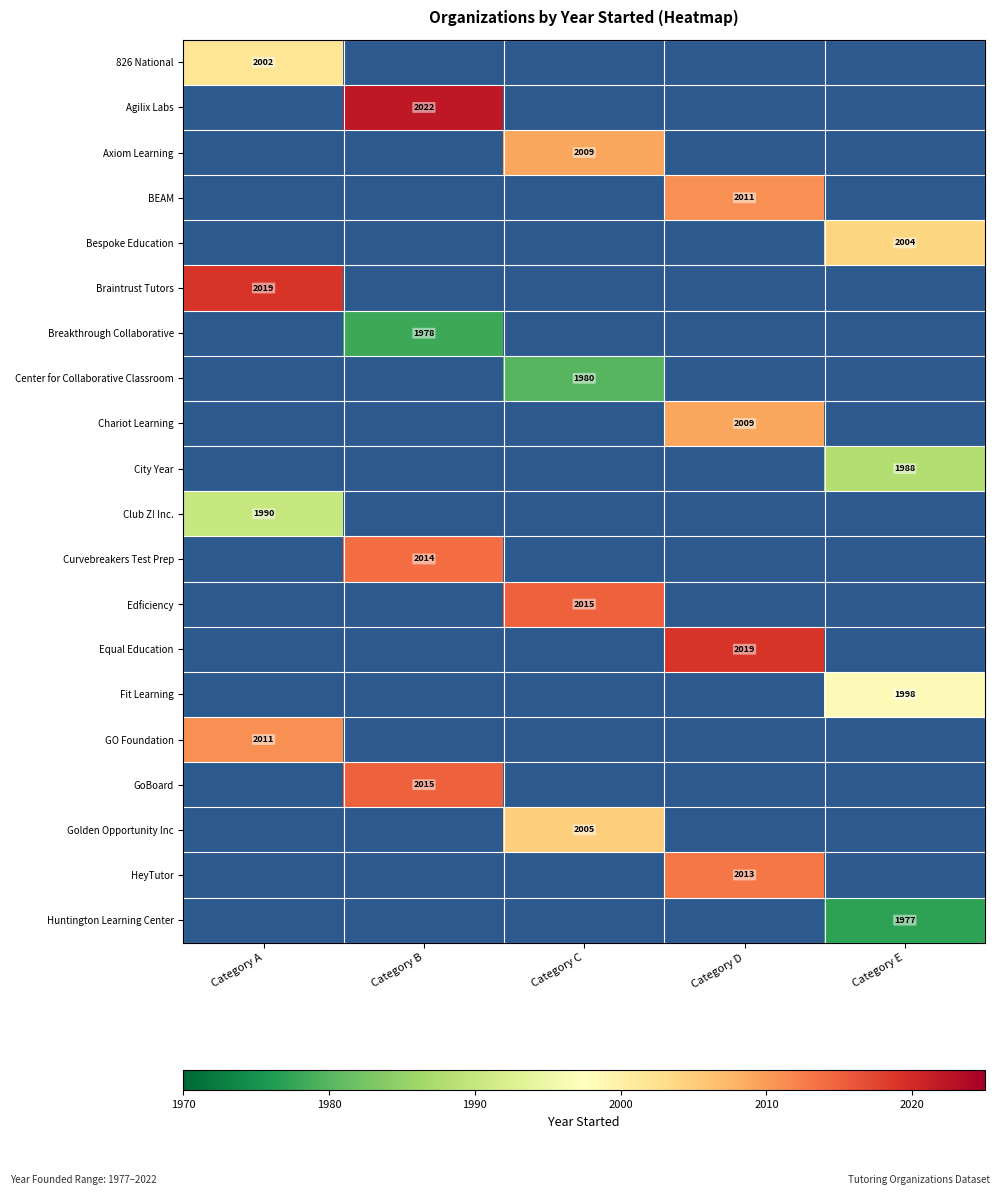

Is it true that GO Foundation equals -1221 at Category C?

False